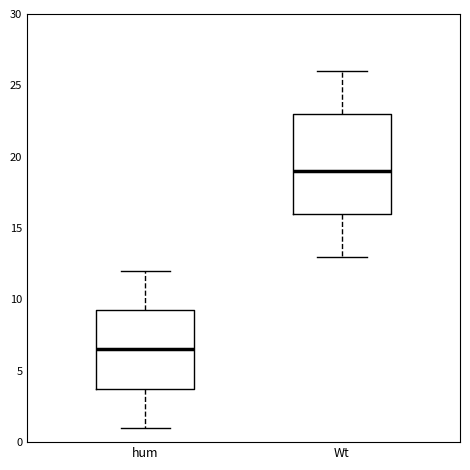

Reading left to right, read every box against the y-axis: the position of its median line, the range the box covers, and the ends of its whiskers. The values are not printed on the chart, so give them approximately, as read against the axis.

hum: median 6.5, box 4.0 to 9.5, whiskers 1.0 to 12.0
Wt: median 19.0, box 16.0 to 23.0, whiskers 13.0 to 26.0